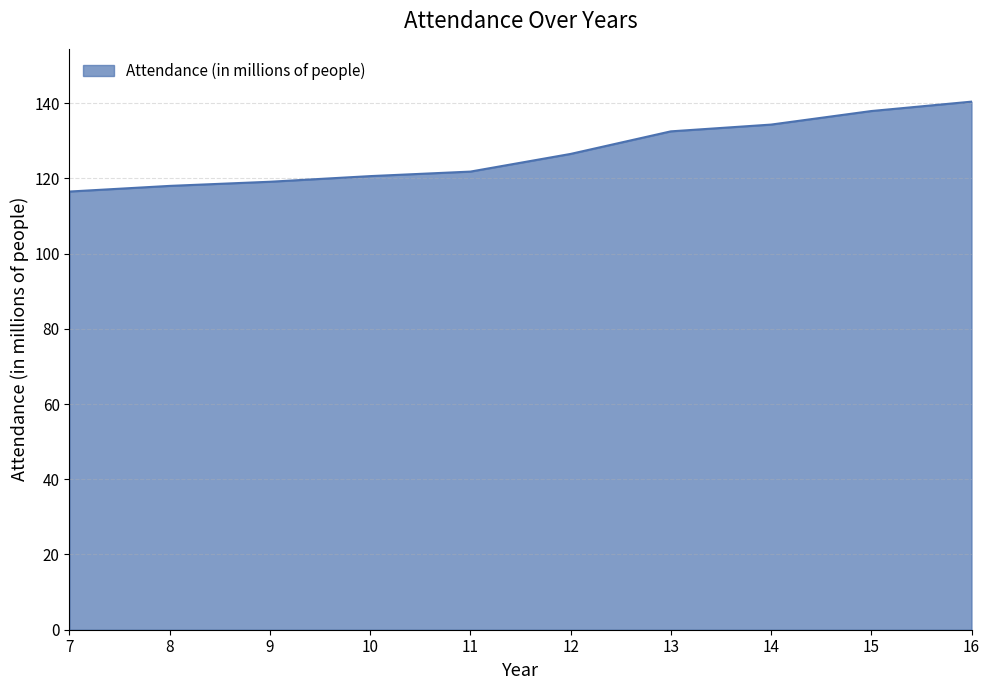

Is it true that the value at 12 is 81.5?

False